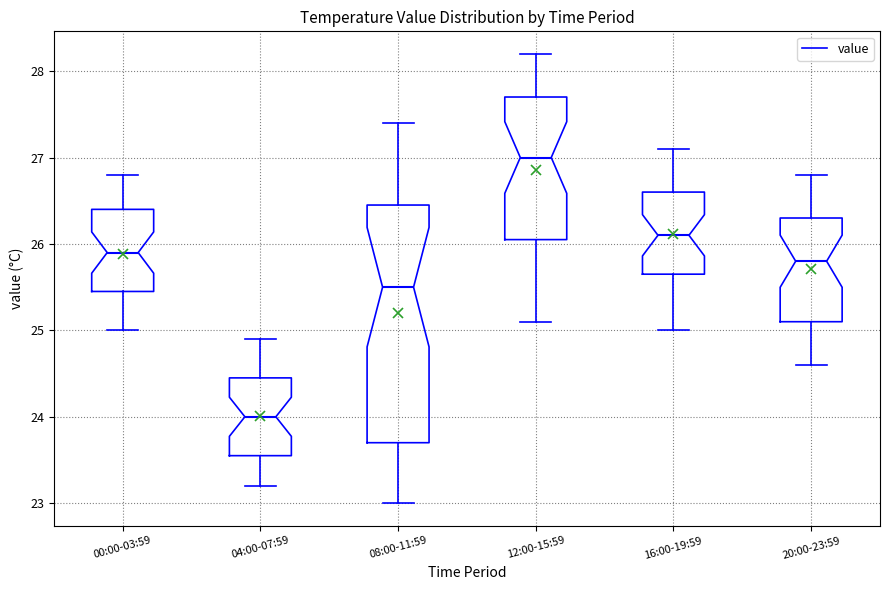

Which box is the tallest, from its lower edge to its upper edge?

08:00-11:59